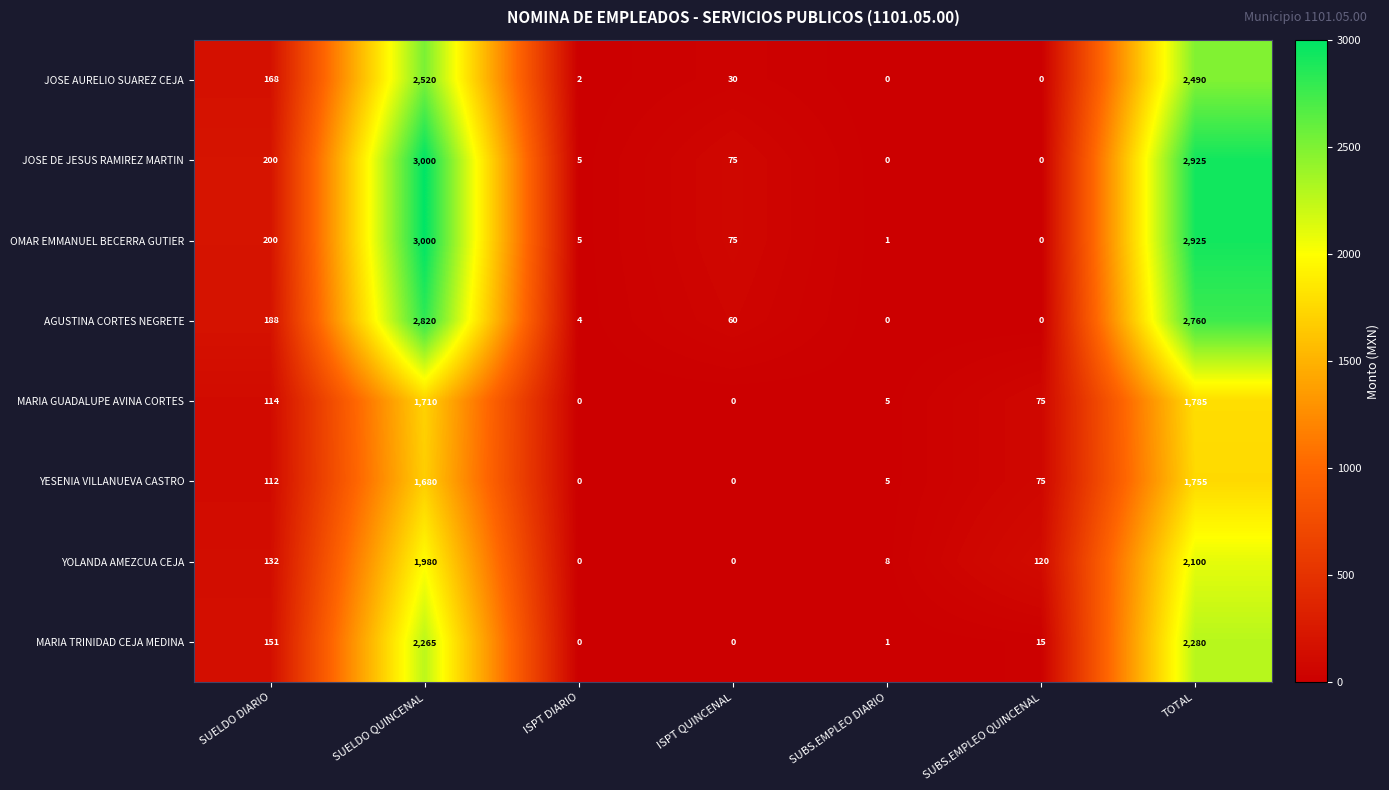

What is the difference between the JOSE DE JESUS RAMIREZ MARTIN values at TOTAL and SUELDO DIARIO?

2725